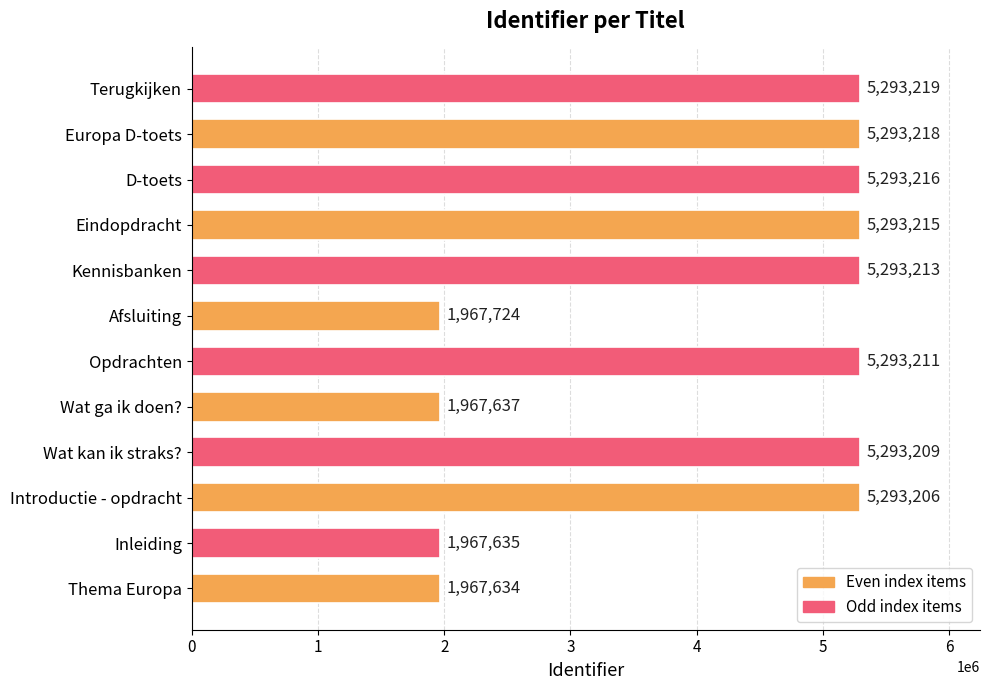

Where is the data nearest to the value 3630426?

Afsluiting